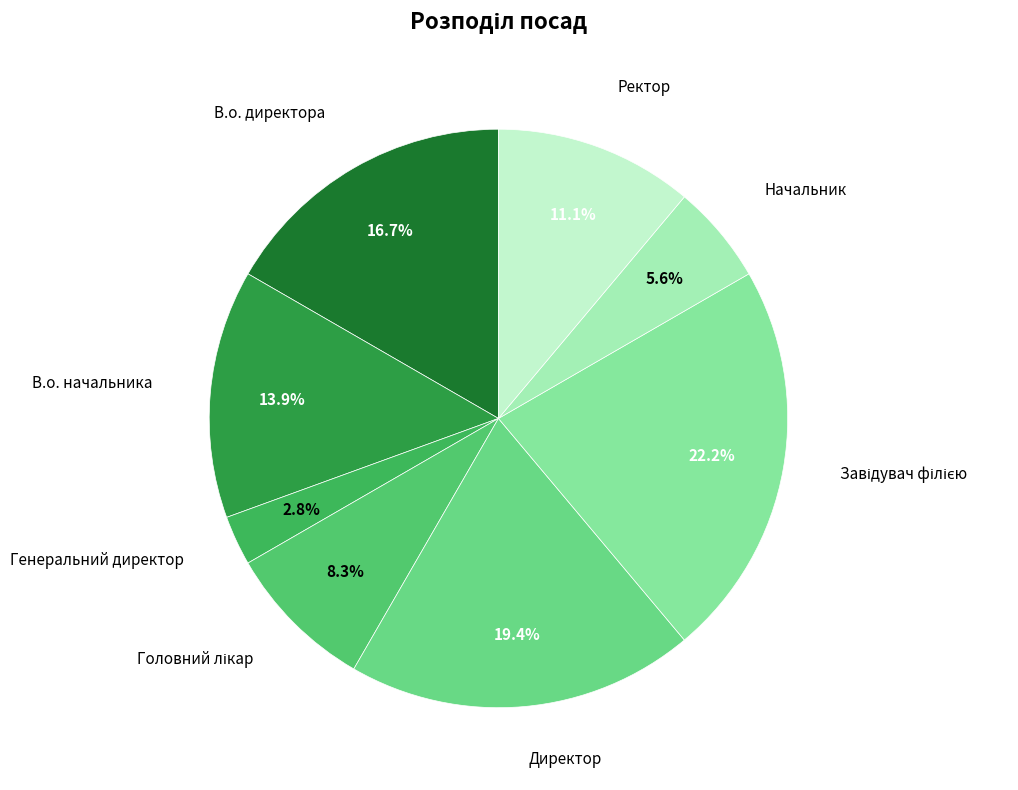

Approximately how many times larger is the value at Ректор compared to В.о. директора?

0.7